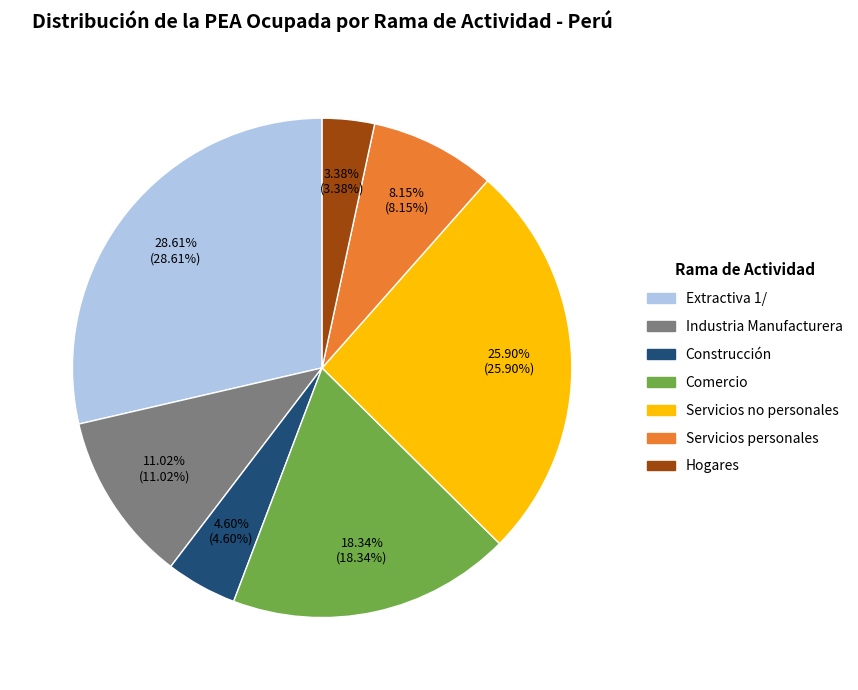

The Servicios personales slice represents 8% of the pie. True or false?

True